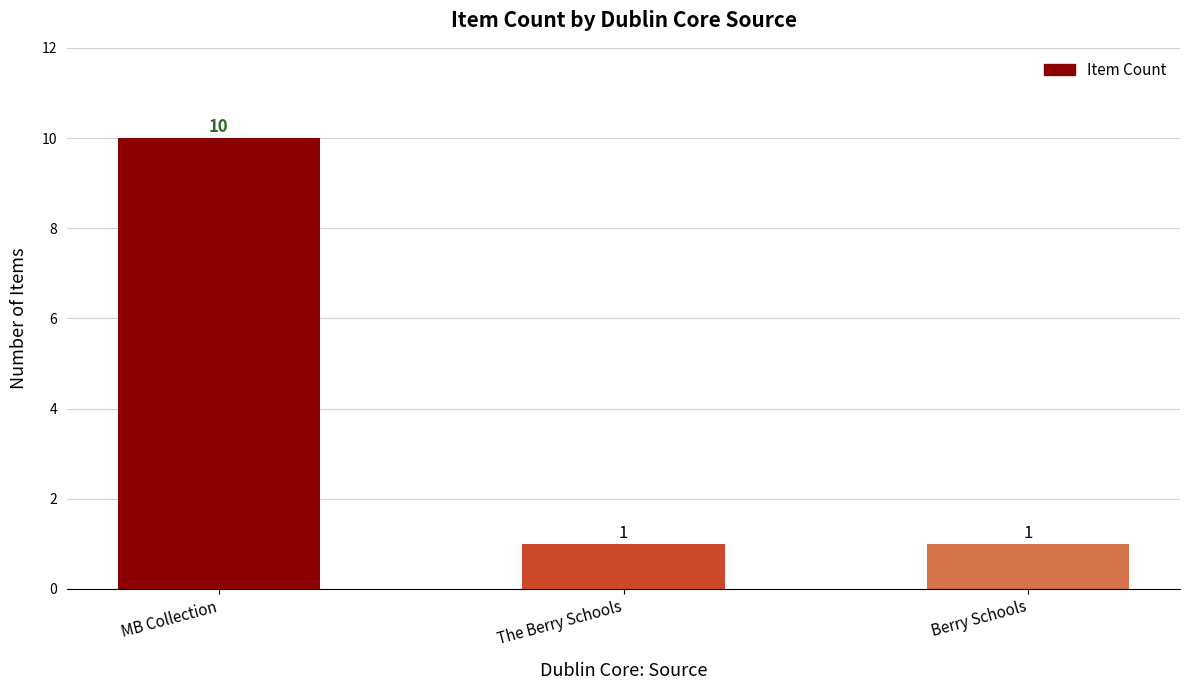

Between The Berry Schools and MB Collection, which is larger?

MB Collection